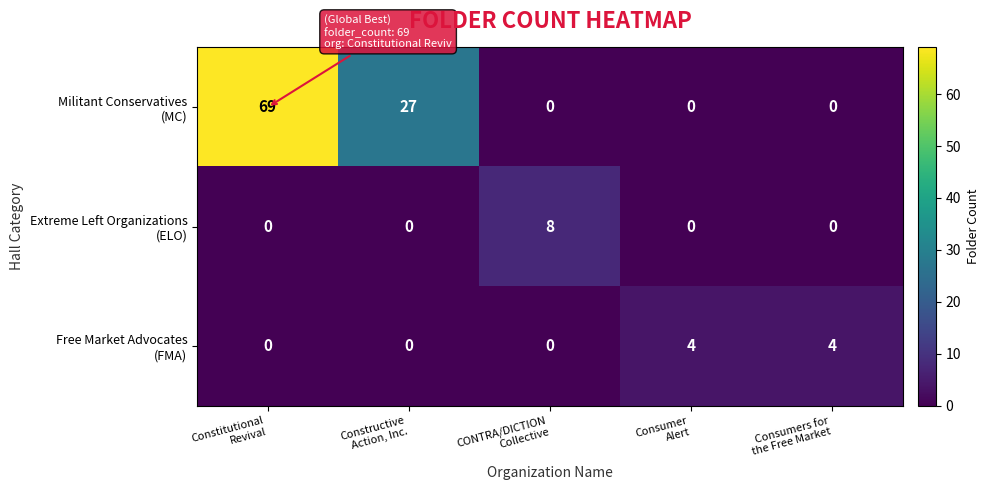

What is the greatest value displayed?

69